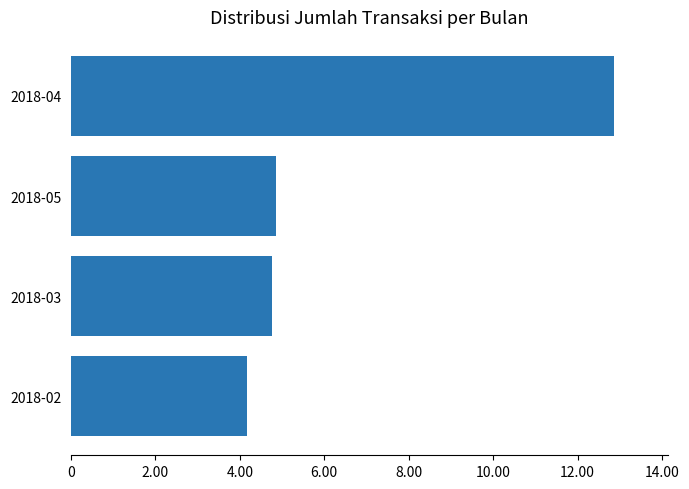

What is the smallest value displayed?

4180052